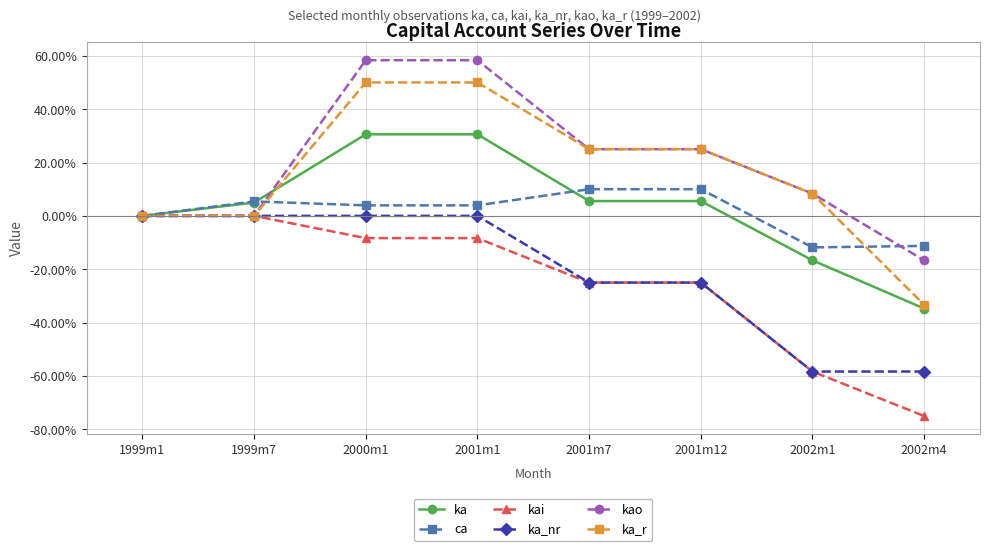

What is the label of the 6th point from the right?

2000m1